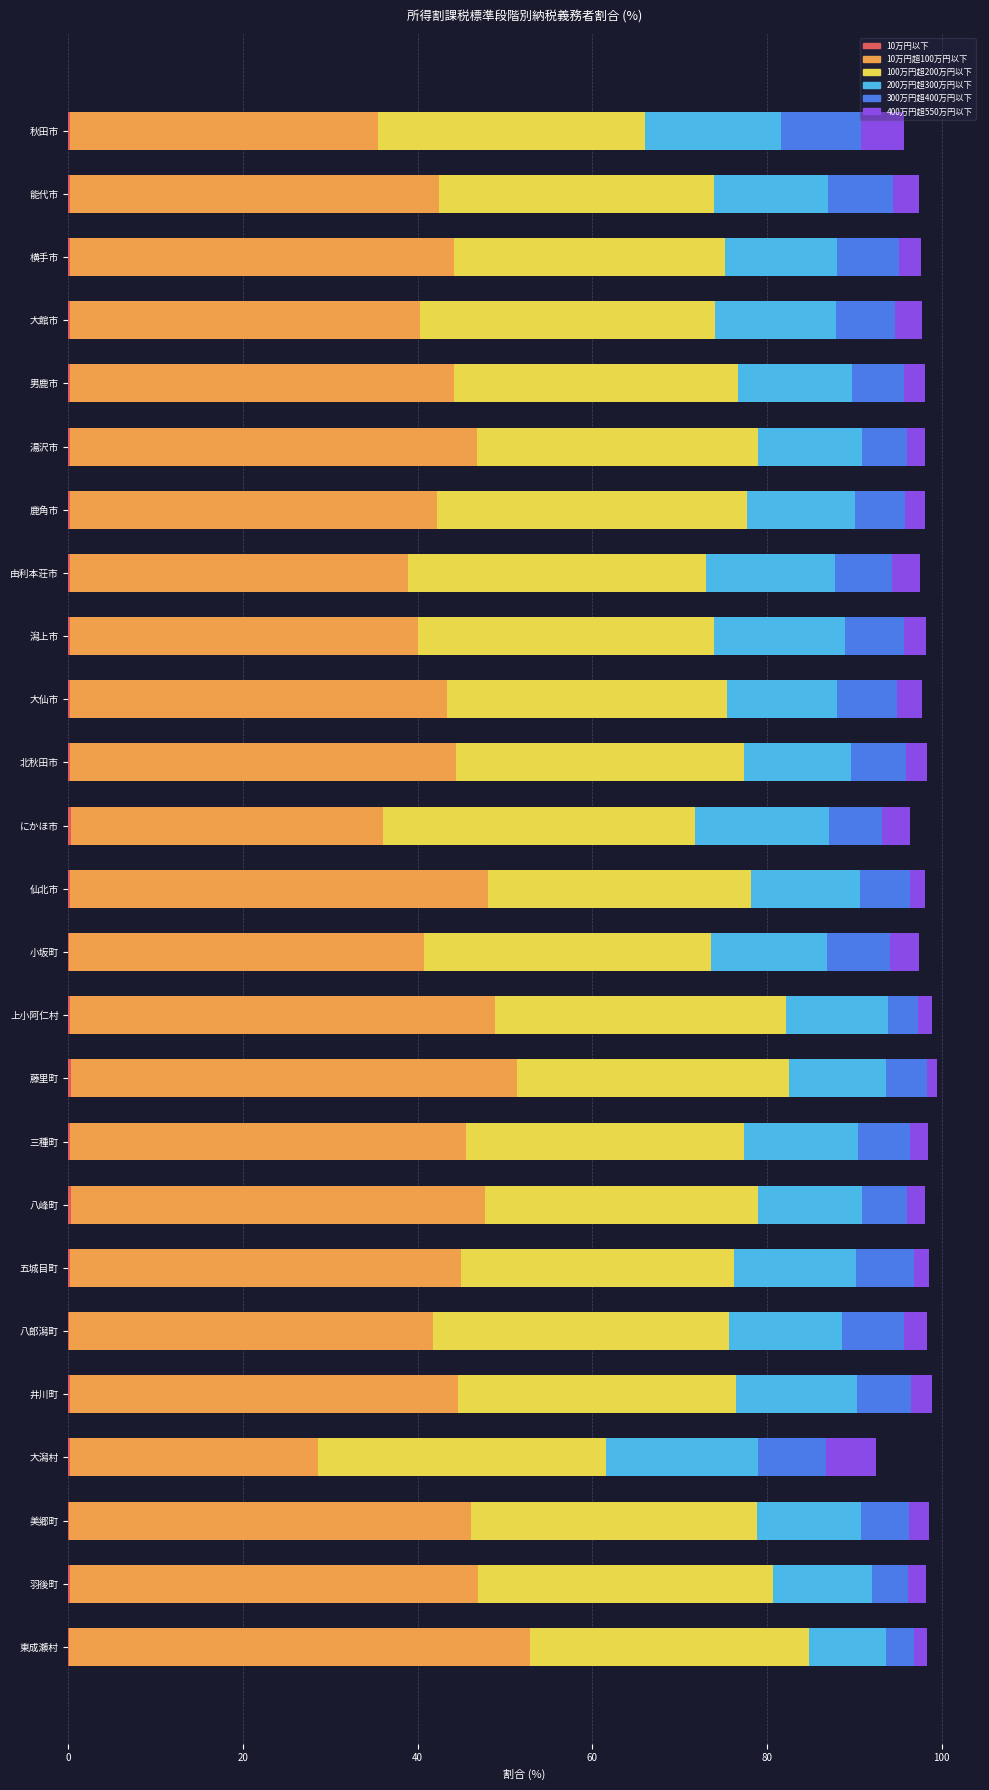

Count the number of categories in the chart.

25